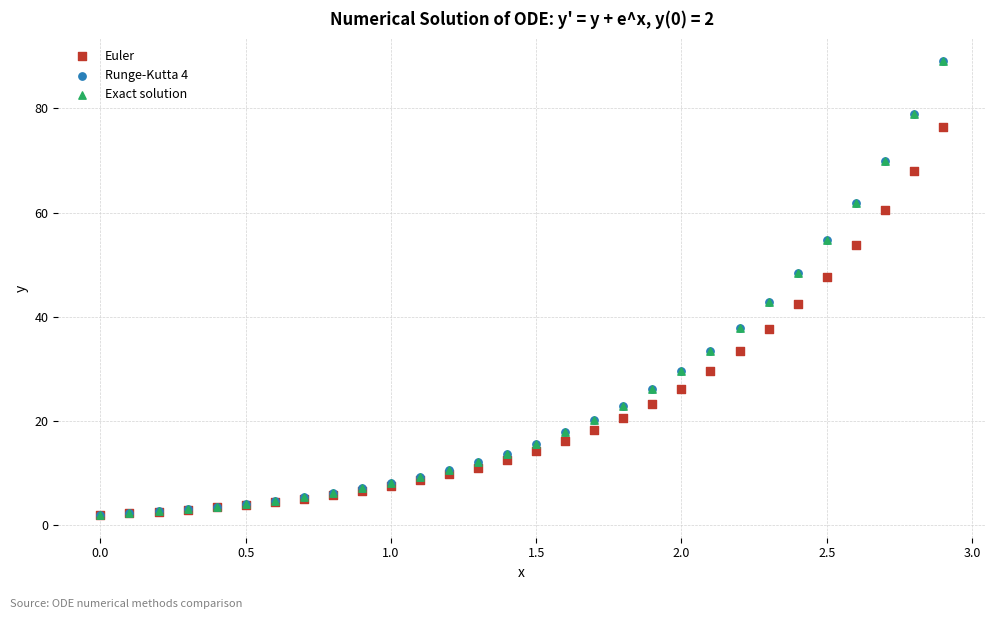

What are all the series names shown in the legend?

Euler, Runge-Kutta 4, Exact solution